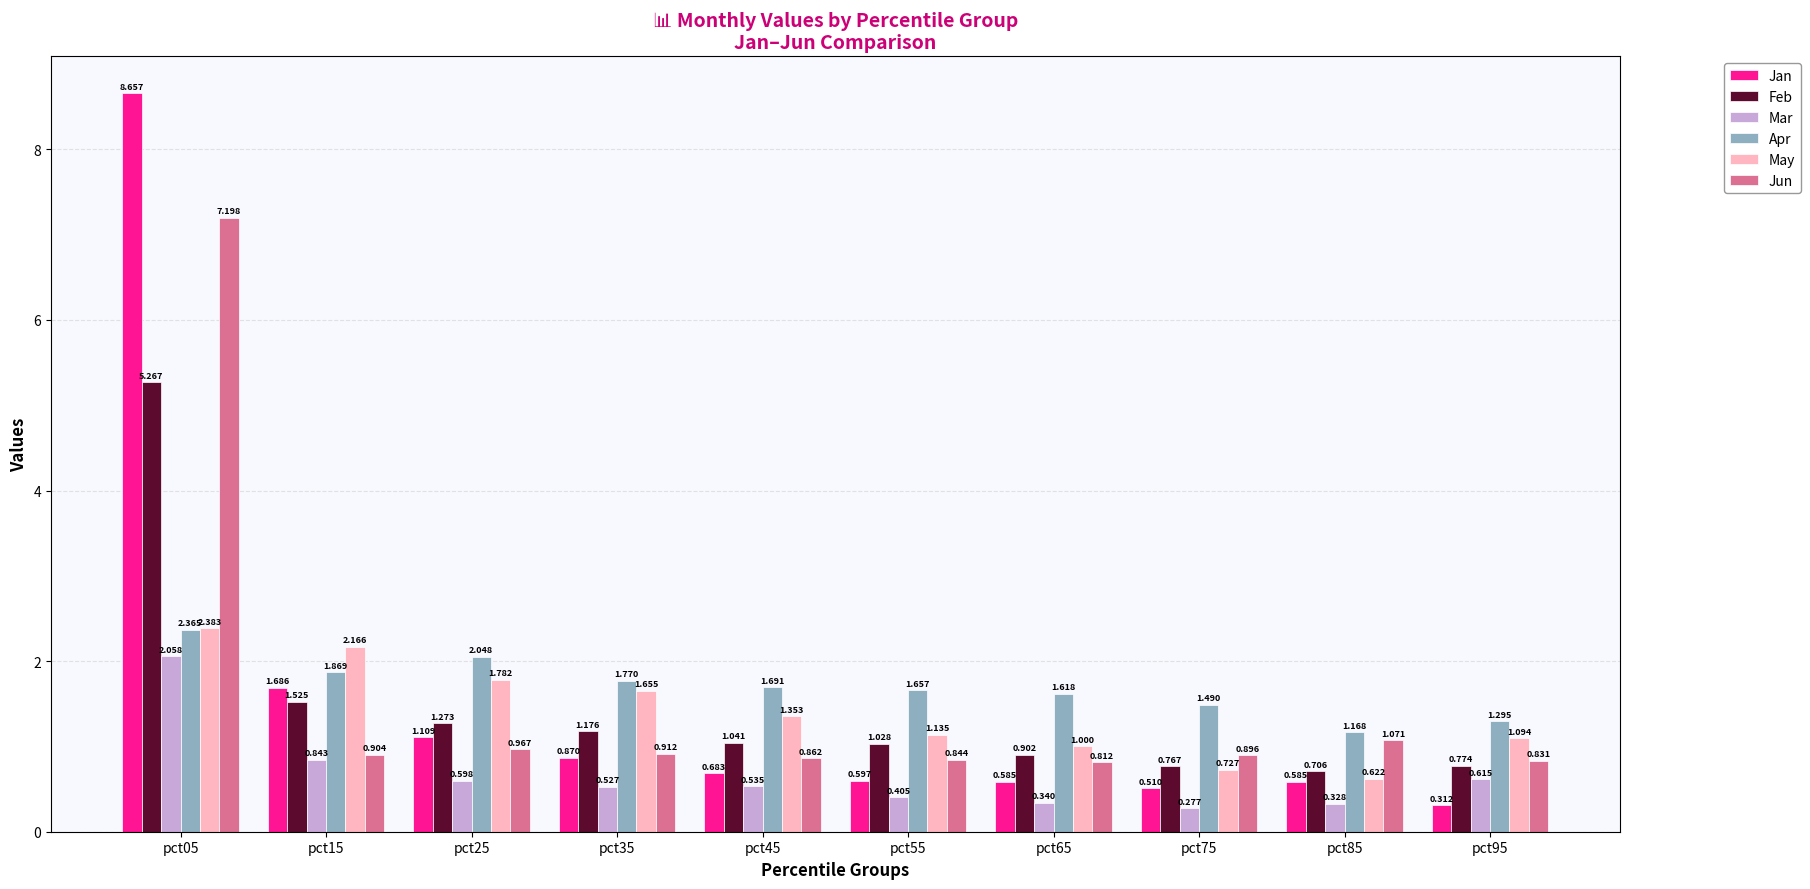

List the series in order of their peak value, lowest first.

Mar, Apr, May, Feb, Jun, Jan